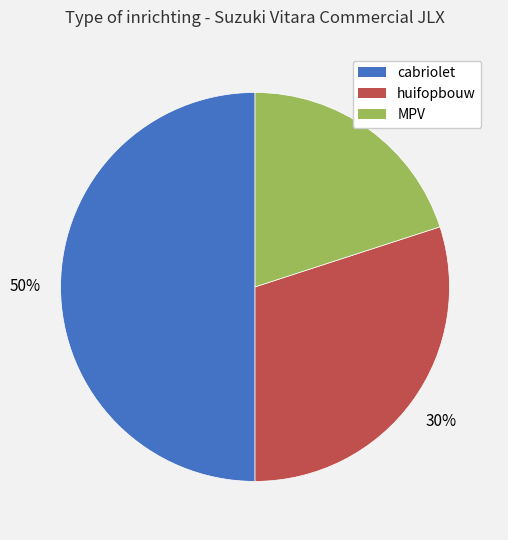

What percentage is the huifopbouw slice, to the nearest percent?

30%